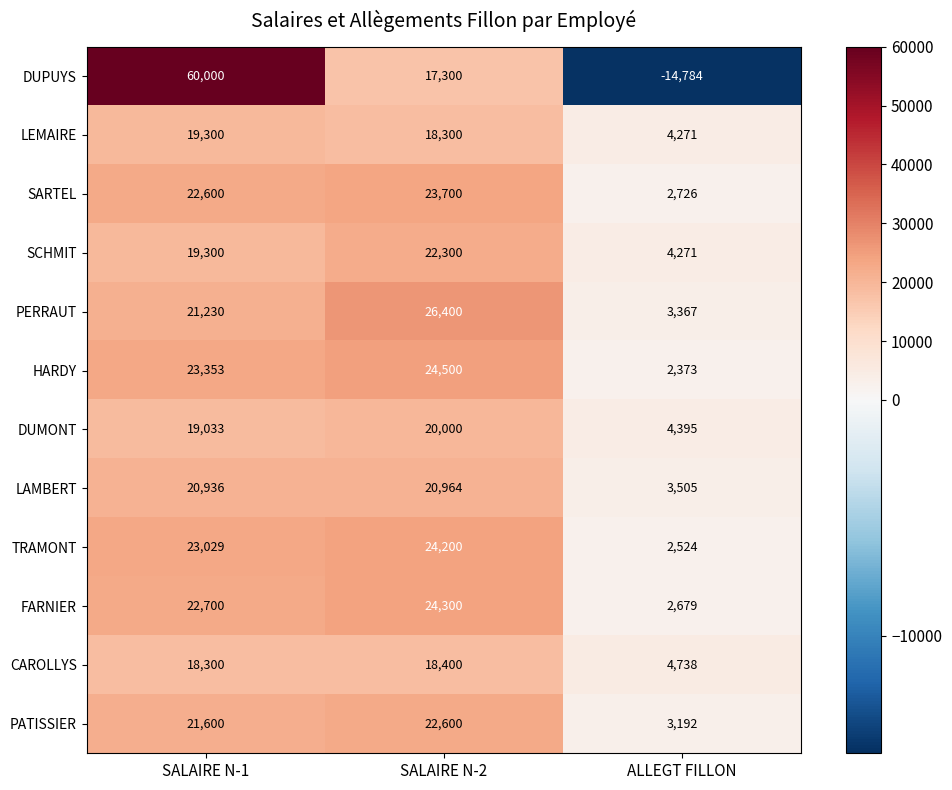

Is it true that SARTEL equals 1503 at ALLEGT FILLON?

False